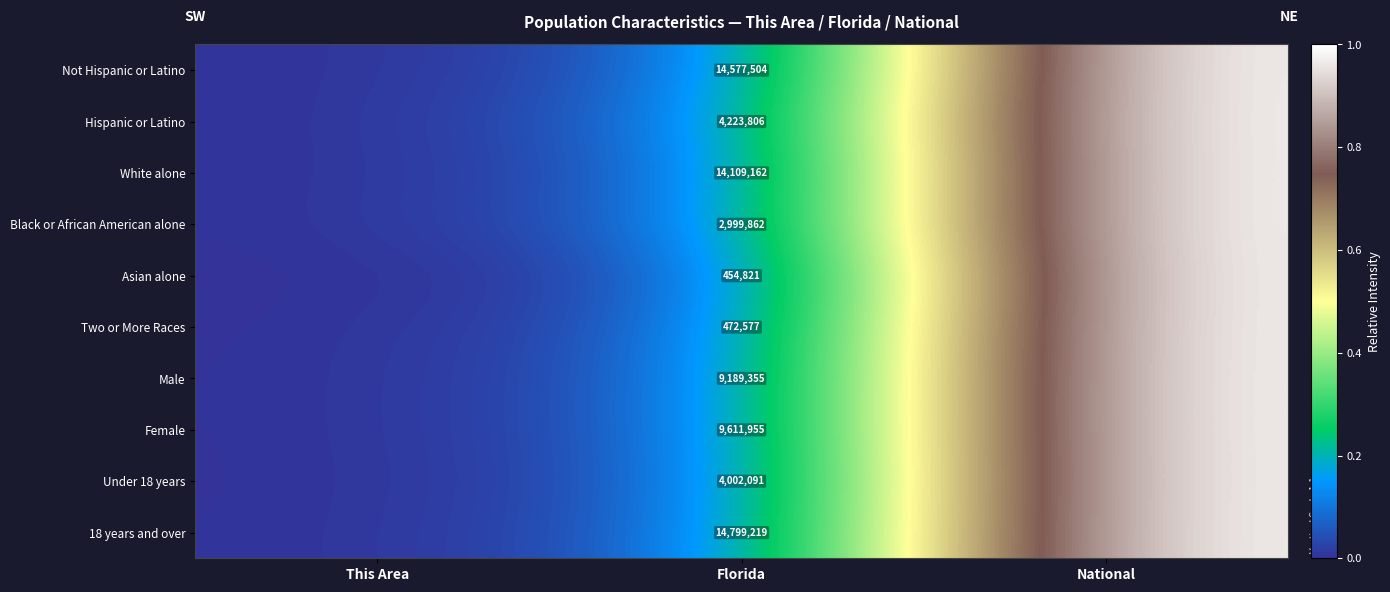

Which category has the lowest value in the Black or African American alone series?

This Area